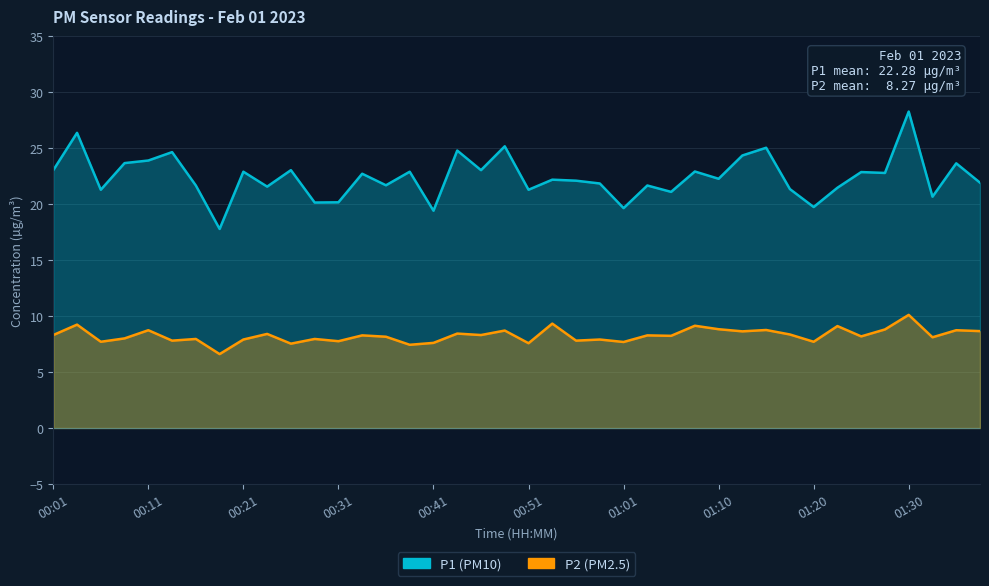

How many values in the P2 series exceed 8?

24